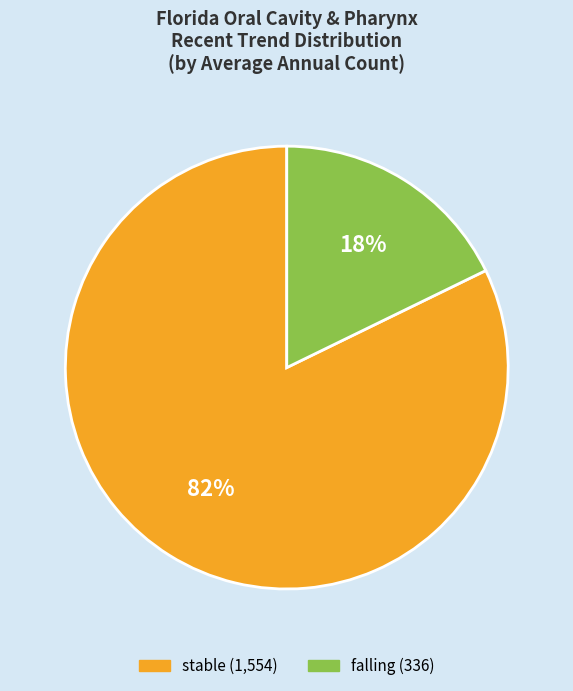

To the nearest percent, what is the difference between the largest and smallest slice percentages?

64%